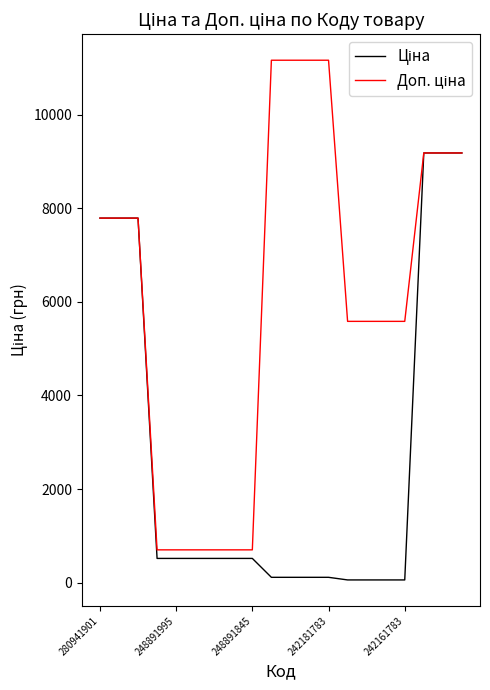

At which label does Доп. ціна reach its peak?

9